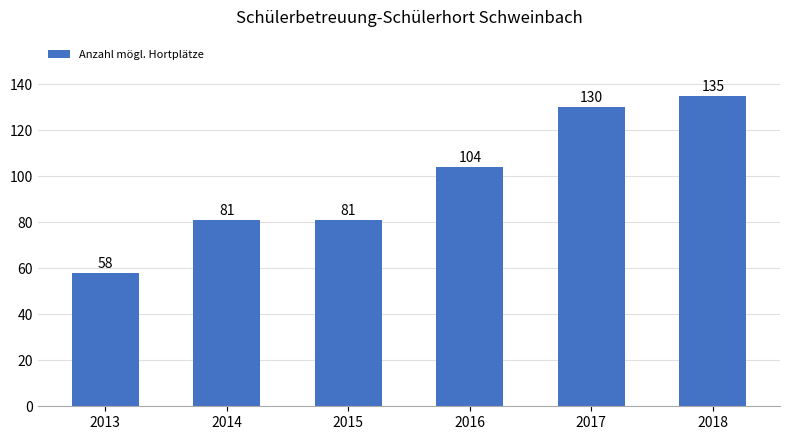

At which label is the value closest to 96?

2016